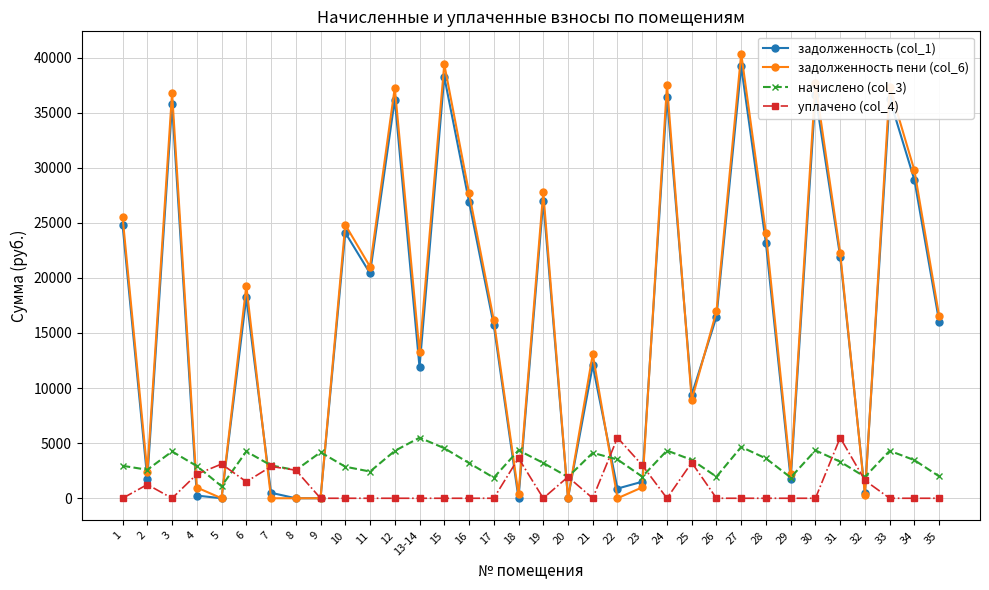

What is the maximum value for задолженность (col_1)?

39197.5